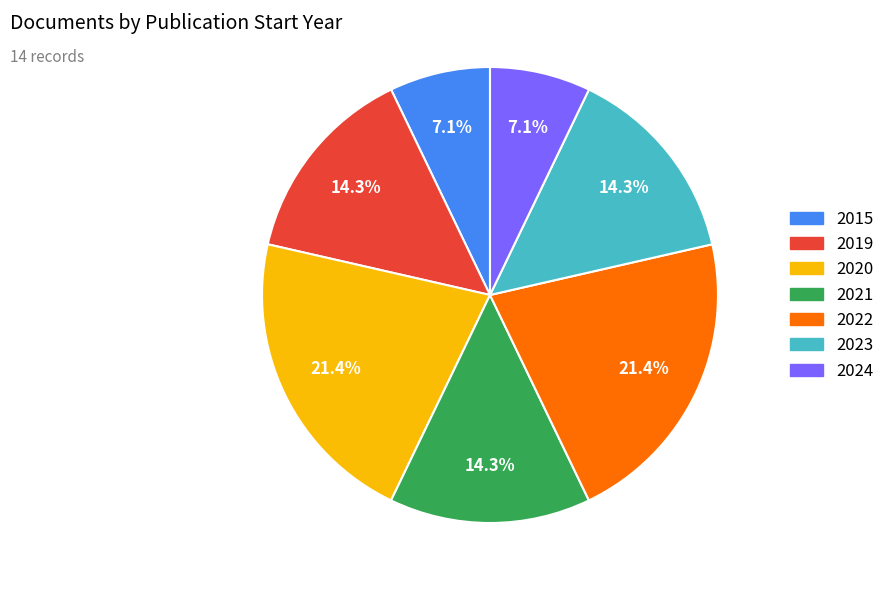

Approximately how many times larger is the value at 2024 compared to 2022?

0.3